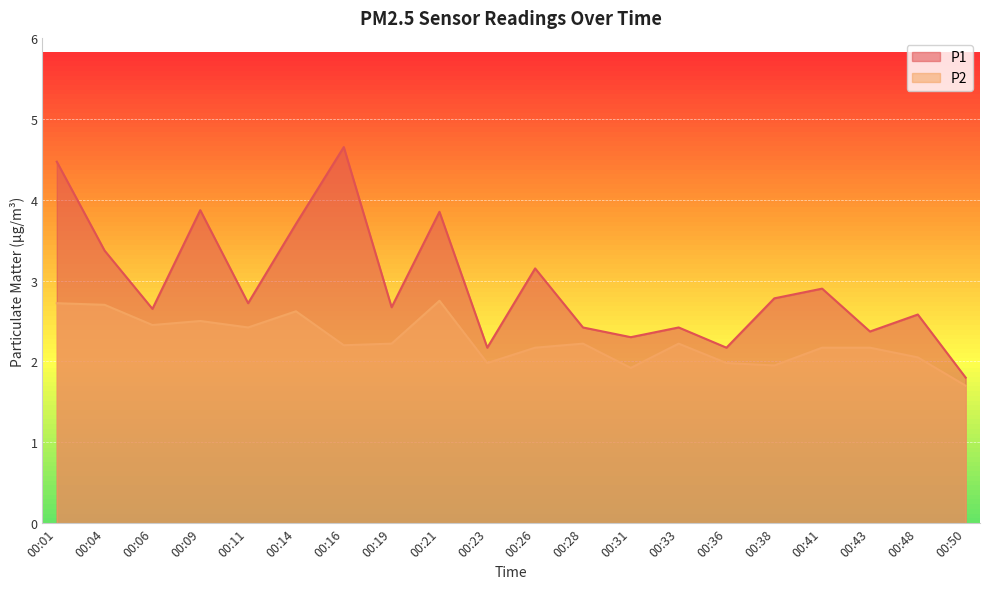

How many values in the P1 series exceed 2?

19